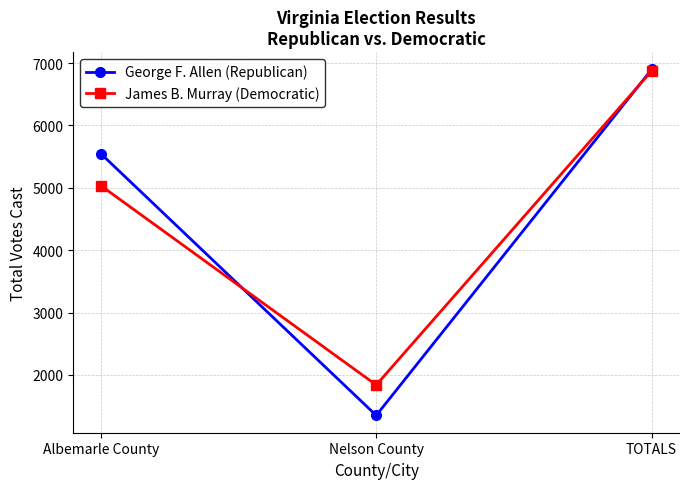

What is the difference between the maximum and minimum values in the James B. Murray (Democratic) series?

5034